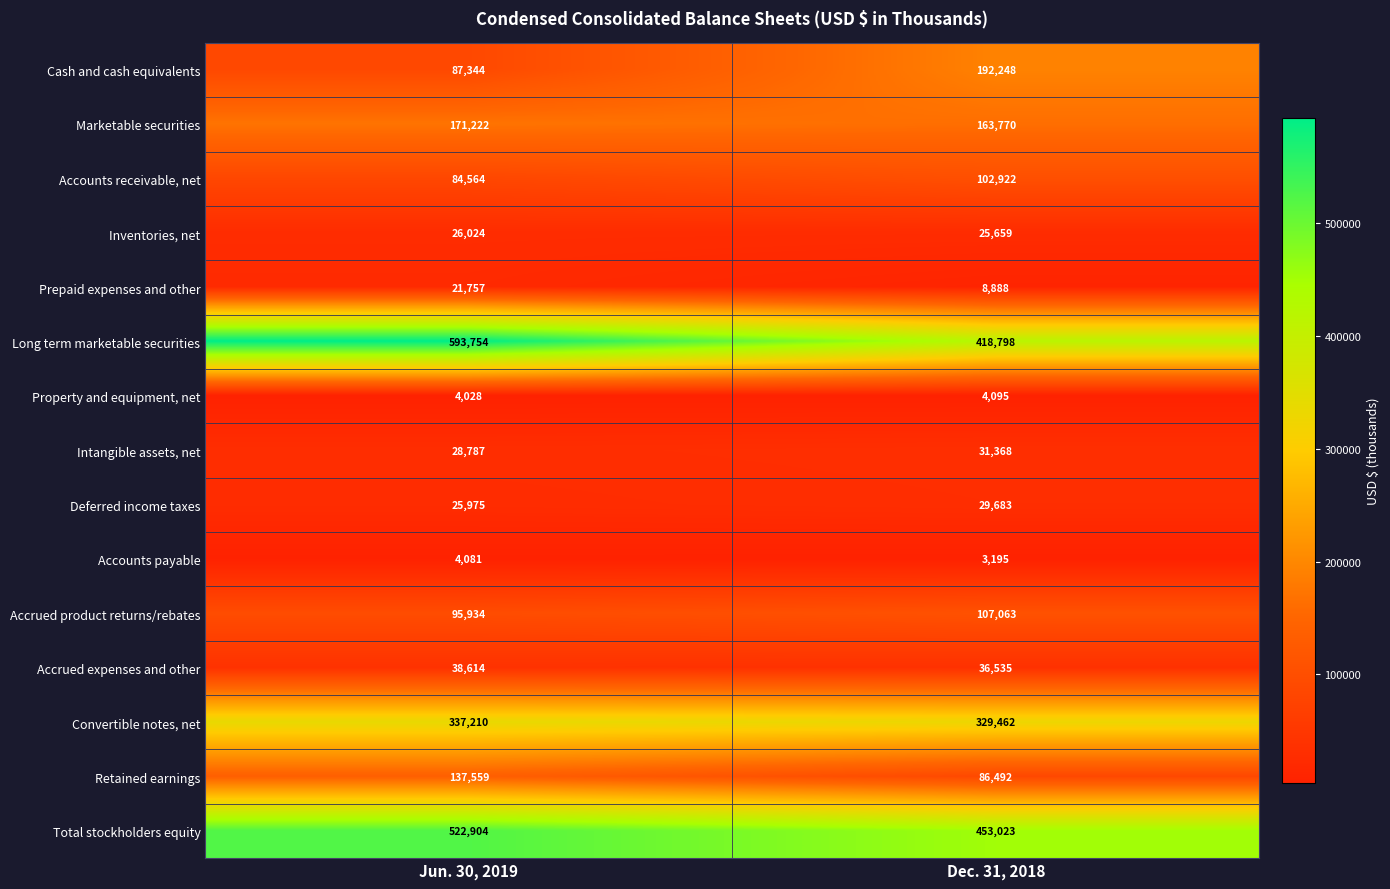

Which series has the widest spread of values?

Long term marketable securities